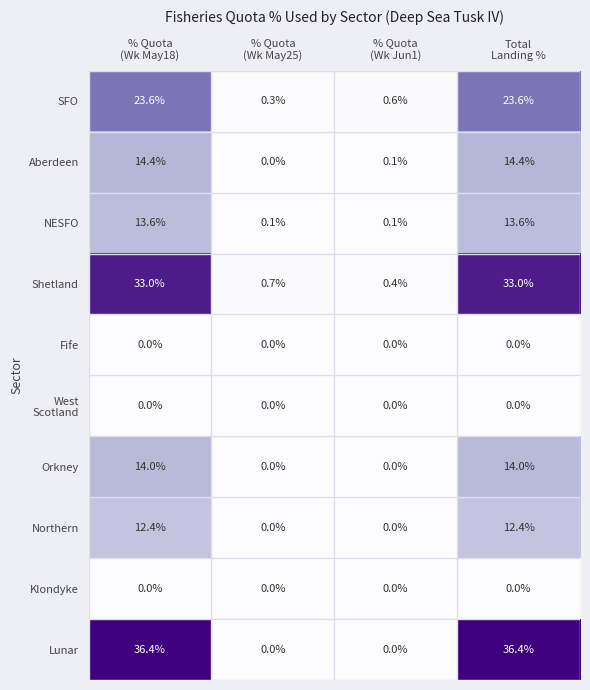

Which series has the largest total across all categories?

Lunar